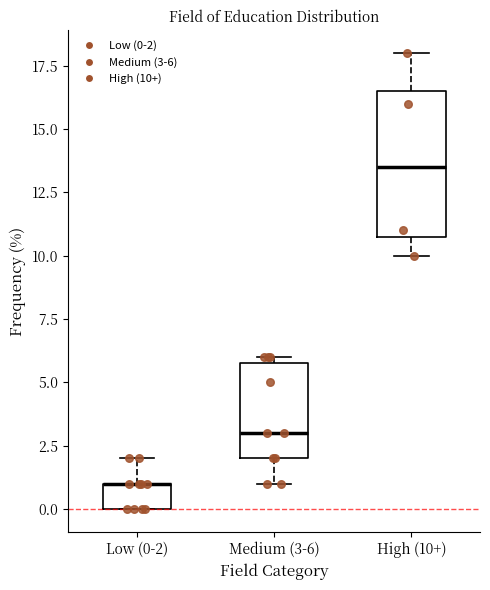

Reading left to right, transcribe this box plot: for each box, give where its median line is, the range the box spans, and where its two whiskers end, as read against the y-axis. The values are not printed on the chart, so give them approximately, as read against the axis.

Low (0-2): median 1.0 (drawn on the box's upper edge), box 0.0 to 1.0, whiskers 0.0 to 2.0
Medium (3-6): median 3.0, box 2.0 to 6.0, whiskers 1.0 to 6.0 (just above the box's upper edge)
High (10+): median 13.5, box 11.0 to 16.5, whiskers 10.0 to 18.0